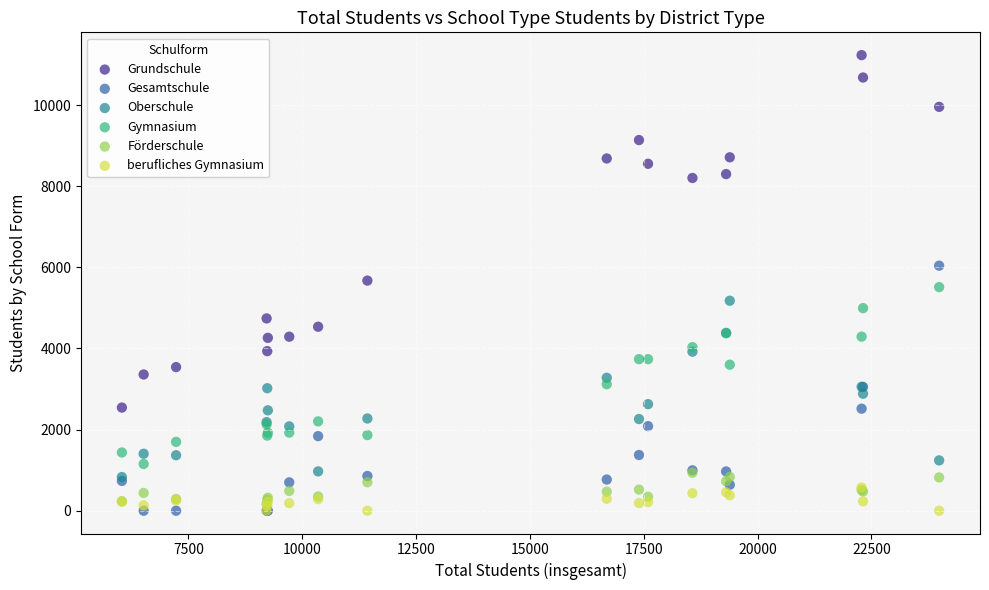

In the Grundschule series, what Y value is closest to 6887?

5673